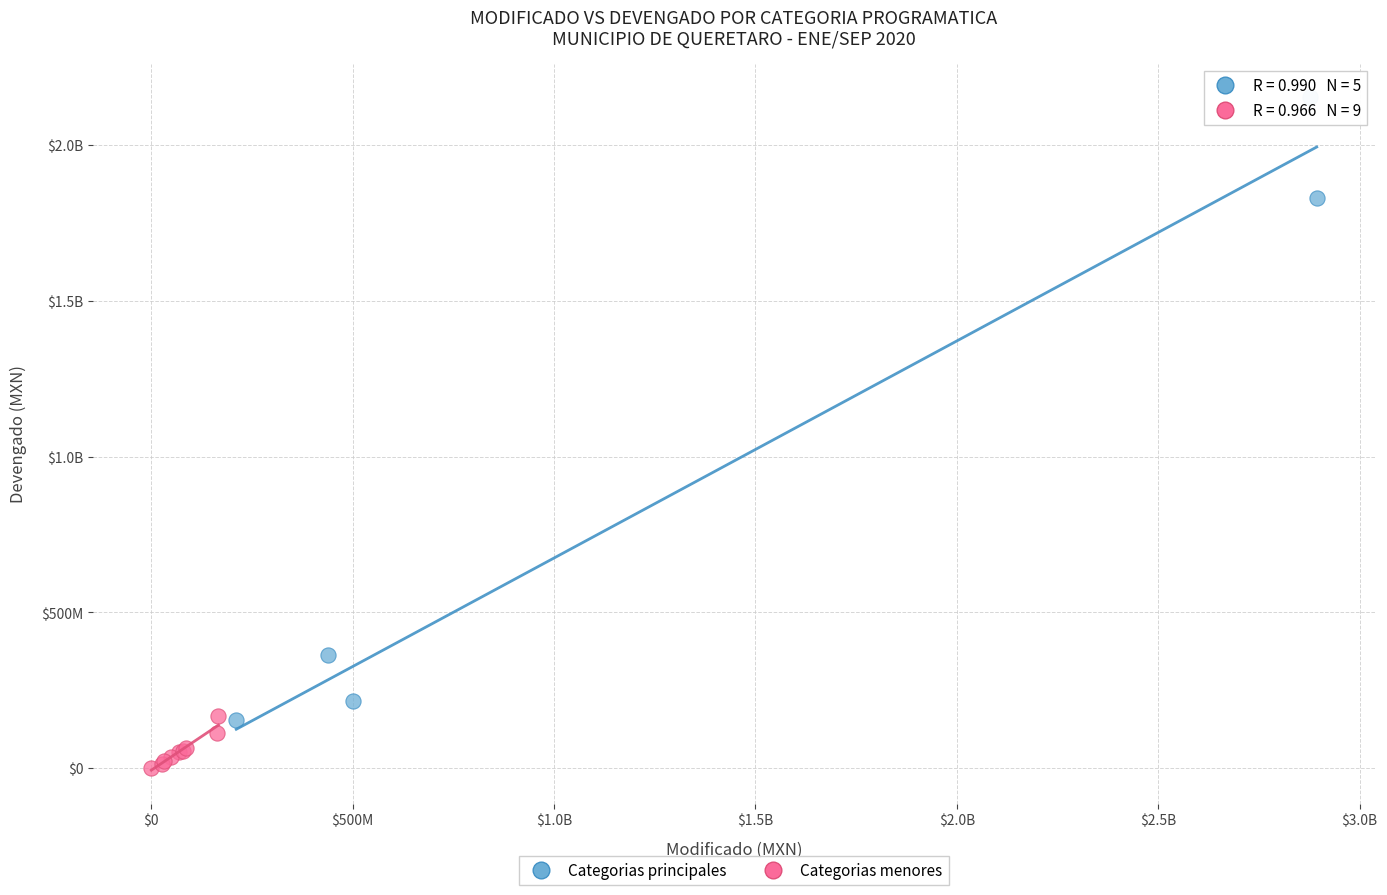

What are all the series names shown in the legend?

Categorias principales, Categorias menores